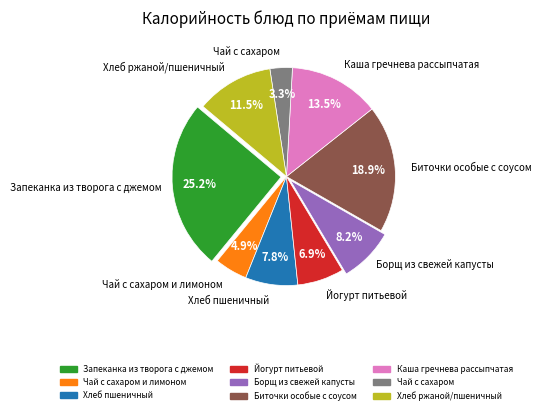

Does any single category account for the majority?

No